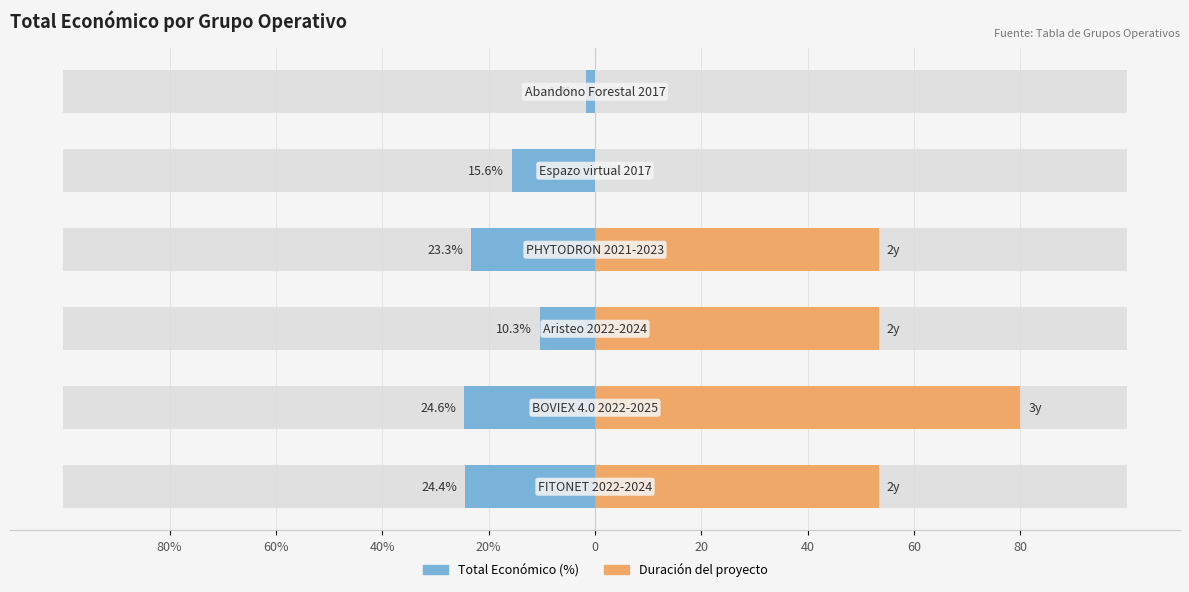

At 80%, list the series in order from largest to smallest.

Duración del proyecto (meses escala), Total Económico (normalizado %)